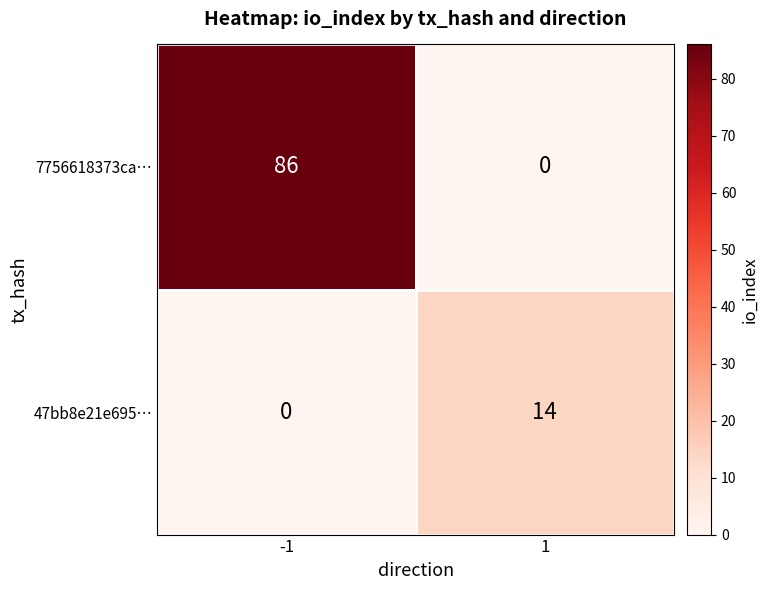

True or false: 7756618373ca… has a value of 0 at 1.

True